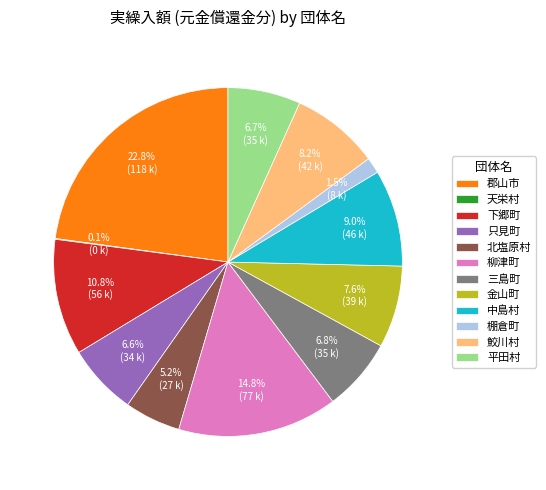

Which category has the biggest portion of the pie?

郡山市